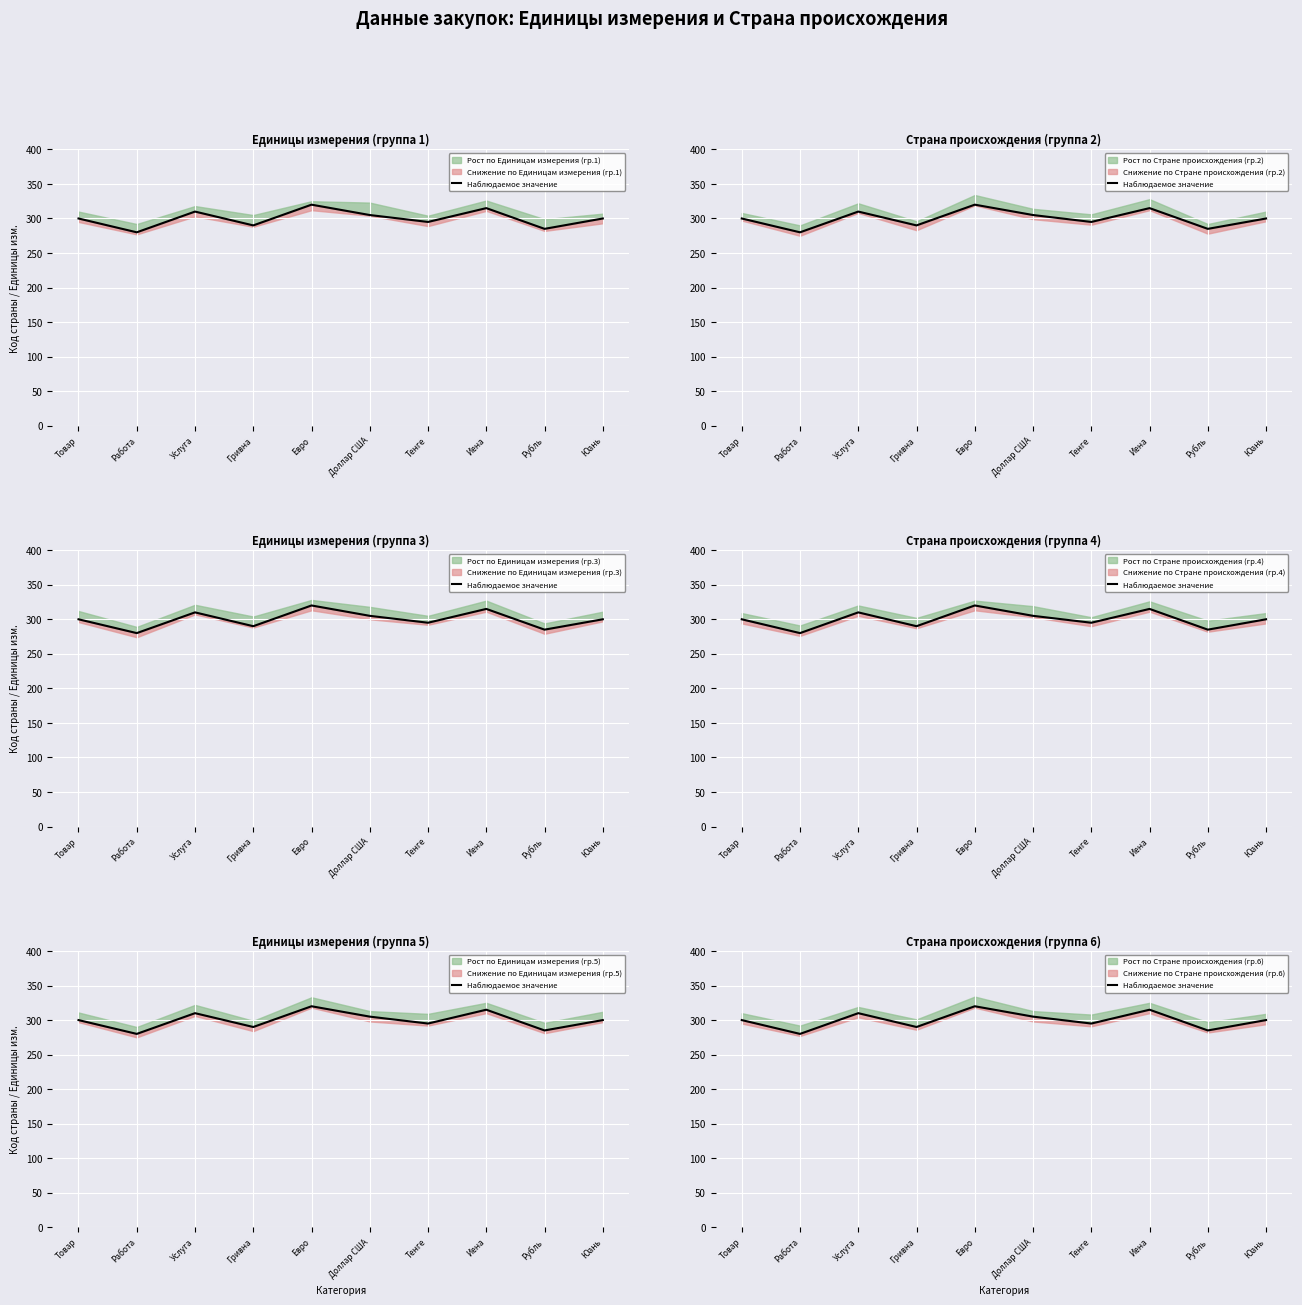

What is the maximum value shown in the chart?

320